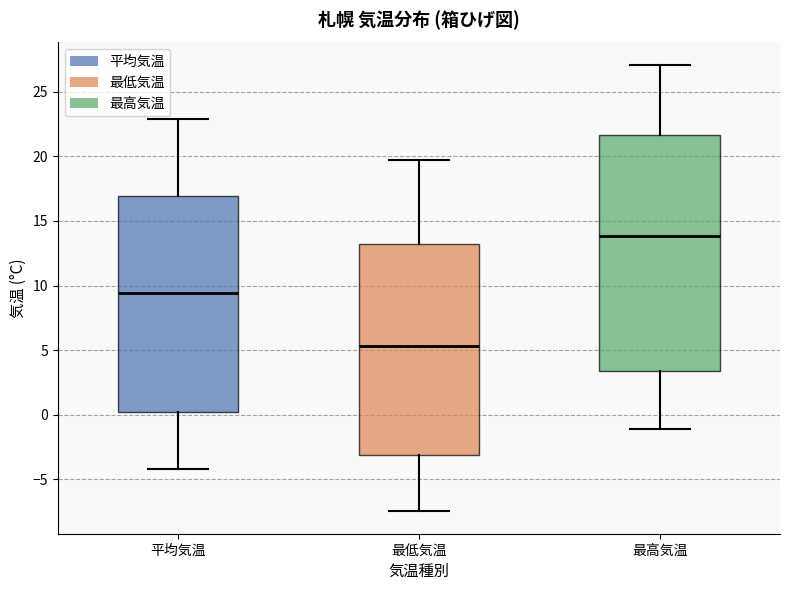

Which box's median line is the highest?

最高気温